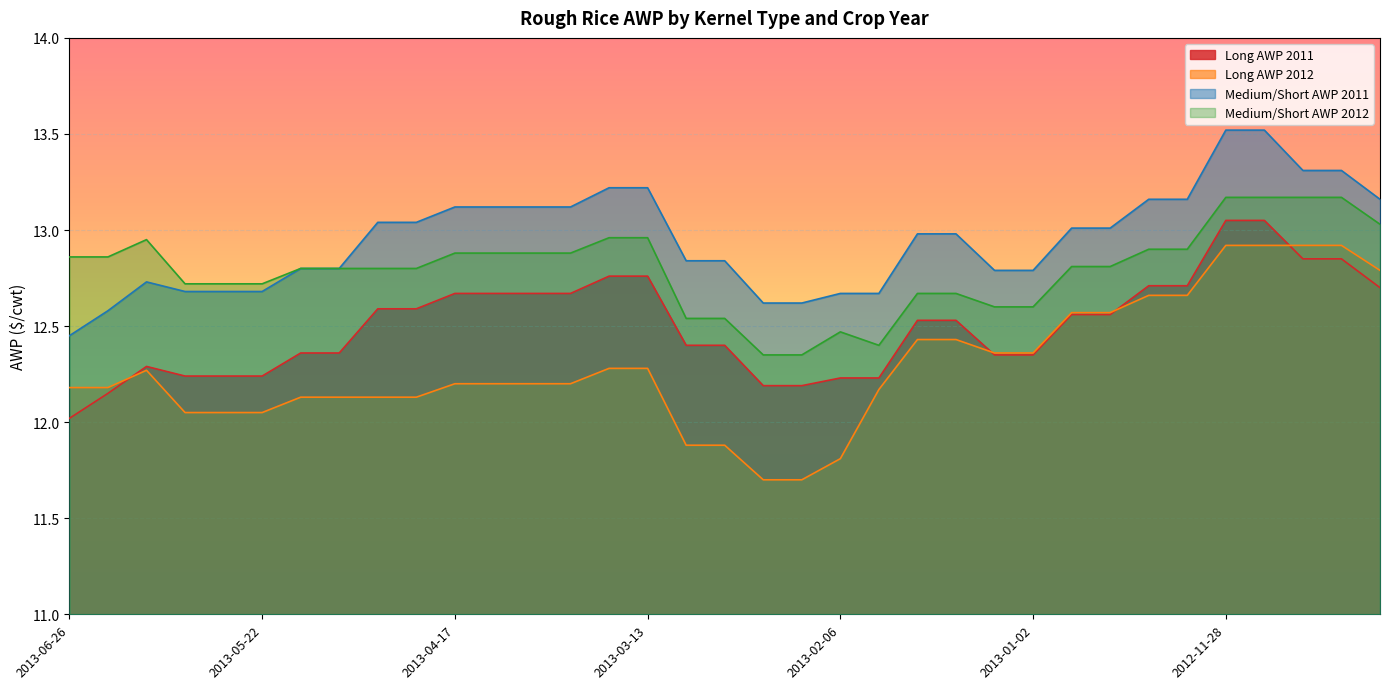

Reading left to right, what are all the values shown in this chart?

Long AWP 2011: 12.0	12.2	12.3	12.2	12.2	12.2	12.4	12.4	12.6	12.6	12.7	12.7	12.7	12.7	12.8	12.8	12.4	12.4	12.2	12.2	12.2	12.2	12.5	12.5	12.3	12.3	12.6	12.6	12.7	12.7	13.1	13.1	12.8	12.8	12.7
Long AWP 2012: 12.2	12.2	12.3	12.1	12.1	12.1	12.1	12.1	12.1	12.1	12.2	12.2	12.2	12.2	12.3	12.3	11.9	11.9	11.7	11.7	11.8	12.2	12.4	12.4	12.4	12.4	12.6	12.6	12.7	12.7	12.9	12.9	12.9	12.9	12.8
Medium/Short AWP 2011: 12.4	12.6	12.7	12.7	12.7	12.7	12.8	12.8	13.0	13.0	13.1	13.1	13.1	13.1	13.2	13.2	12.8	12.8	12.6	12.6	12.7	12.7	13.0	13.0	12.8	12.8	13.0	13.0	13.2	13.2	13.5	13.5	13.3	13.3	13.2
Medium/Short AWP 2012: 12.9	12.9	12.9	12.7	12.7	12.7	12.8	12.8	12.8	12.8	12.9	12.9	12.9	12.9	13.0	13.0	12.5	12.5	12.3	12.3	12.5	12.4	12.7	12.7	12.6	12.6	12.8	12.8	12.9	12.9	13.2	13.2	13.2	13.2	13.0